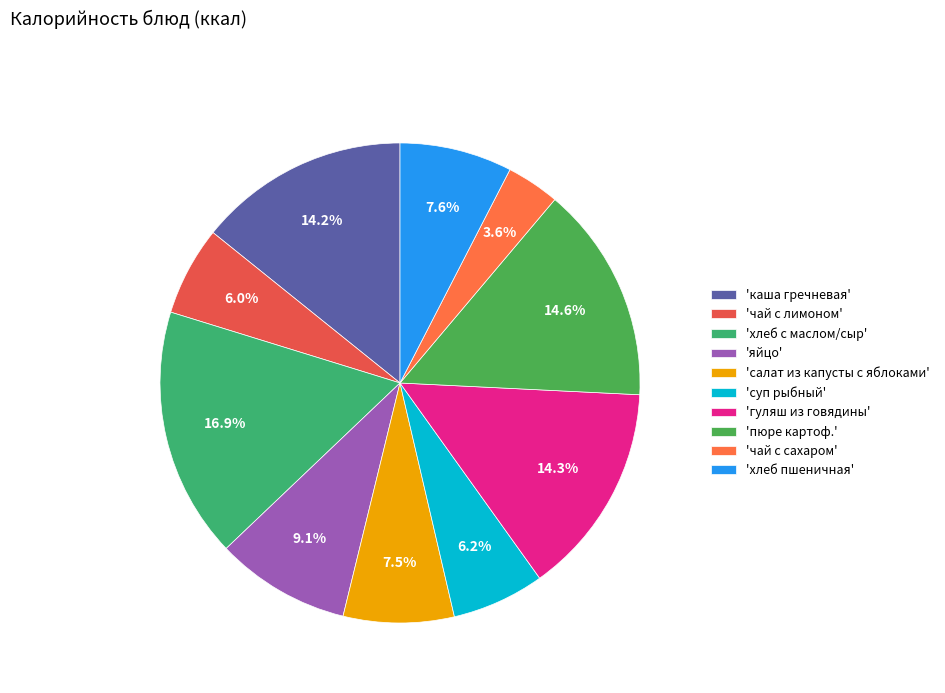

Which slice is the smallest?

'чай с сахаром'